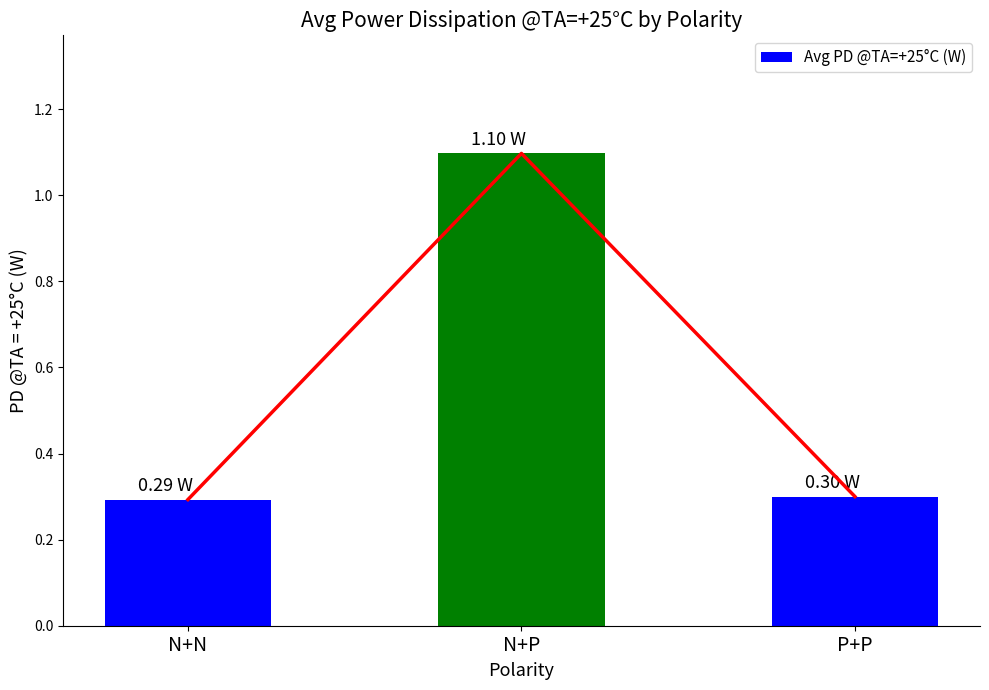

What is the difference between the values at N+N and N+P?

0.8